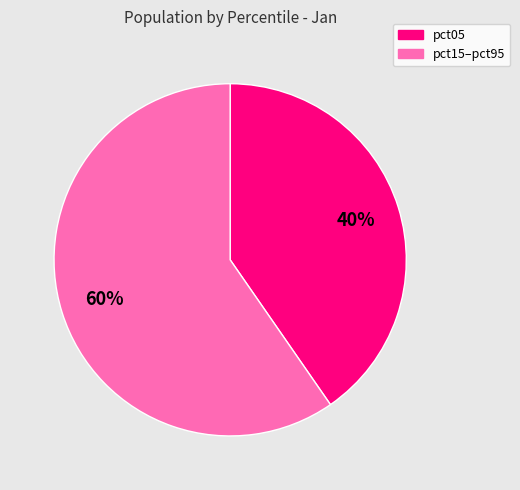

Count the number of slices in the pie.

2